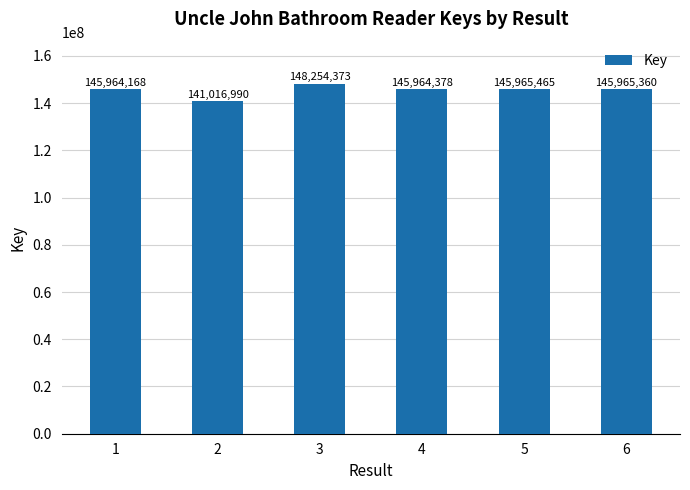

What is the difference between the maximum and minimum values?

7237383